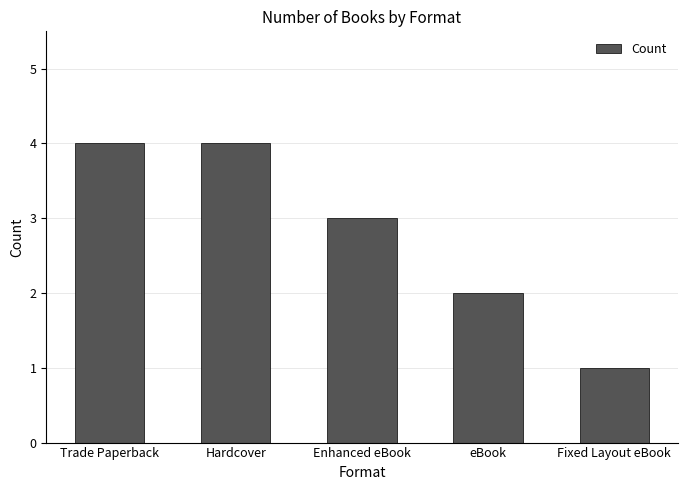

Does the chart contain any negative values?

No